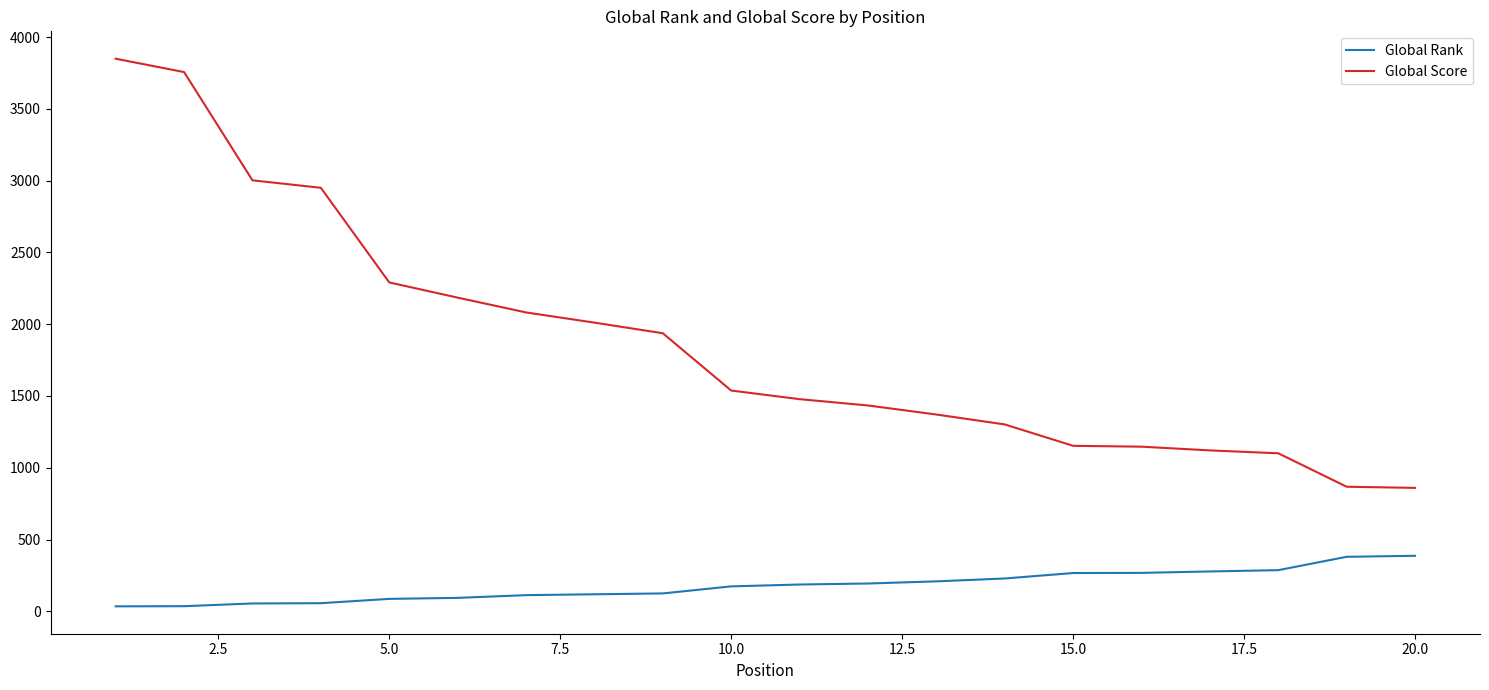

Rank the series by their maximum value, from lowest to highest.

Global Rank, Global Score